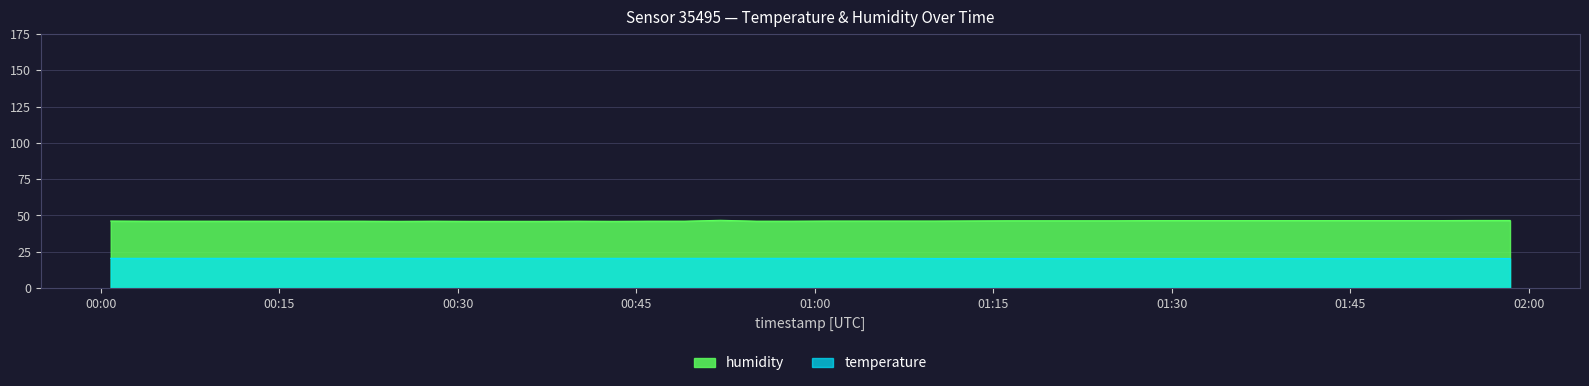

What is the highest value of the temperature series?

20.5